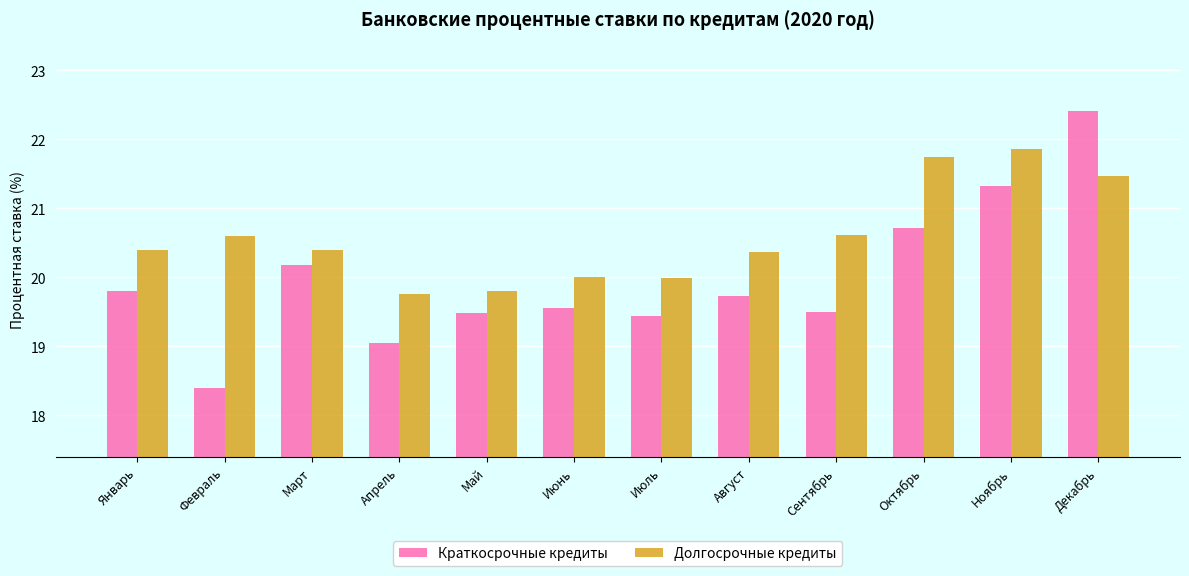

What position from the left is Июль?

7